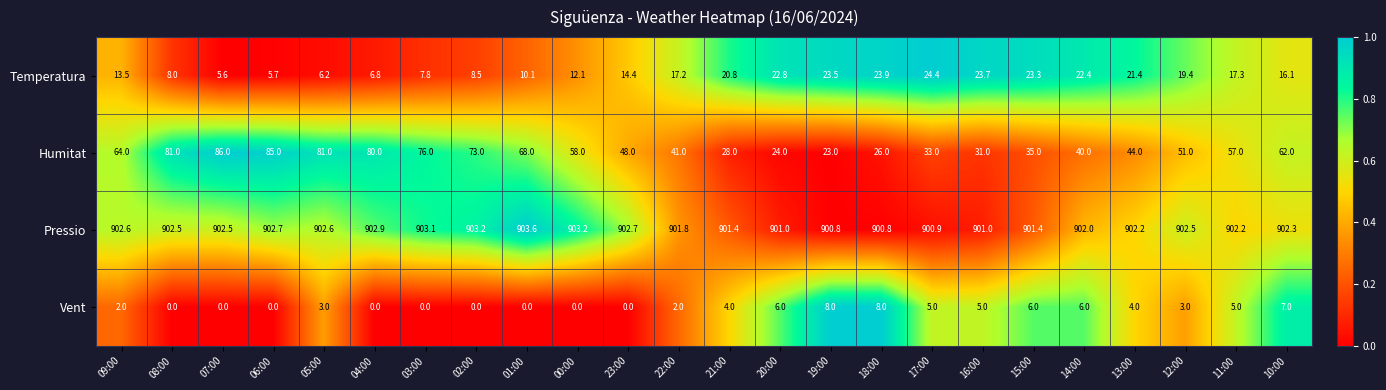

What value does the Vent series have at 18:00?

8.0